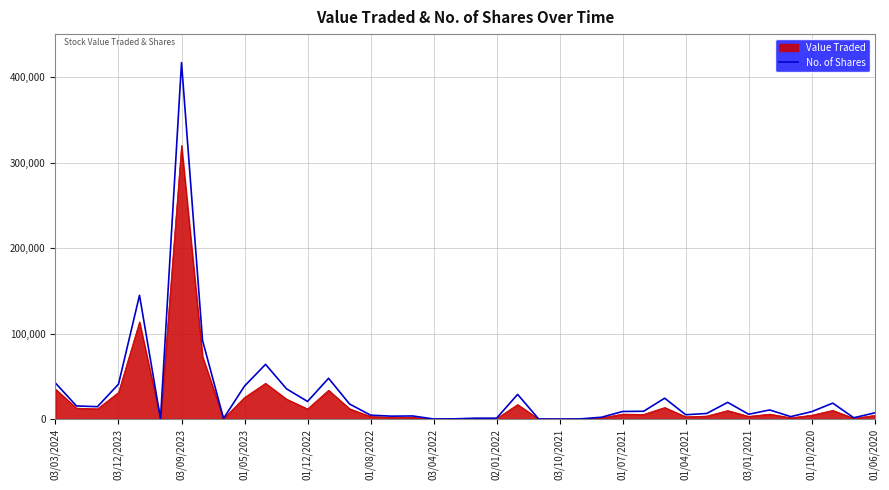

Which series has the widest spread of values?

No. of Shares